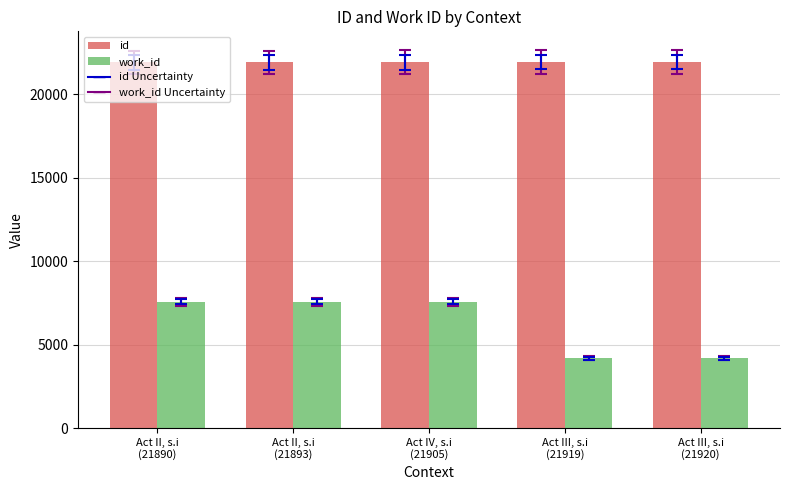

List the series in order of their peak value, lowest first.

work_id, id